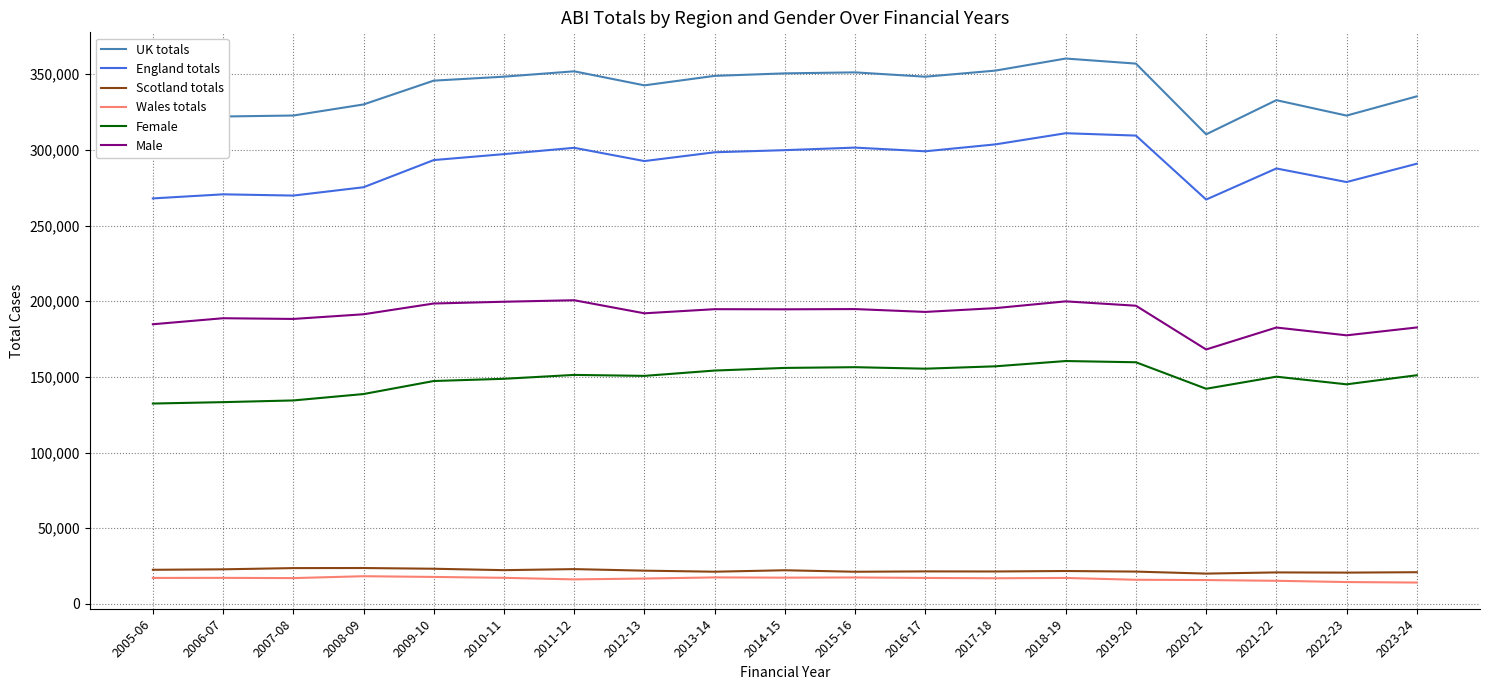

The Male series shows 191367.6 at 2008-09. True or false?

True